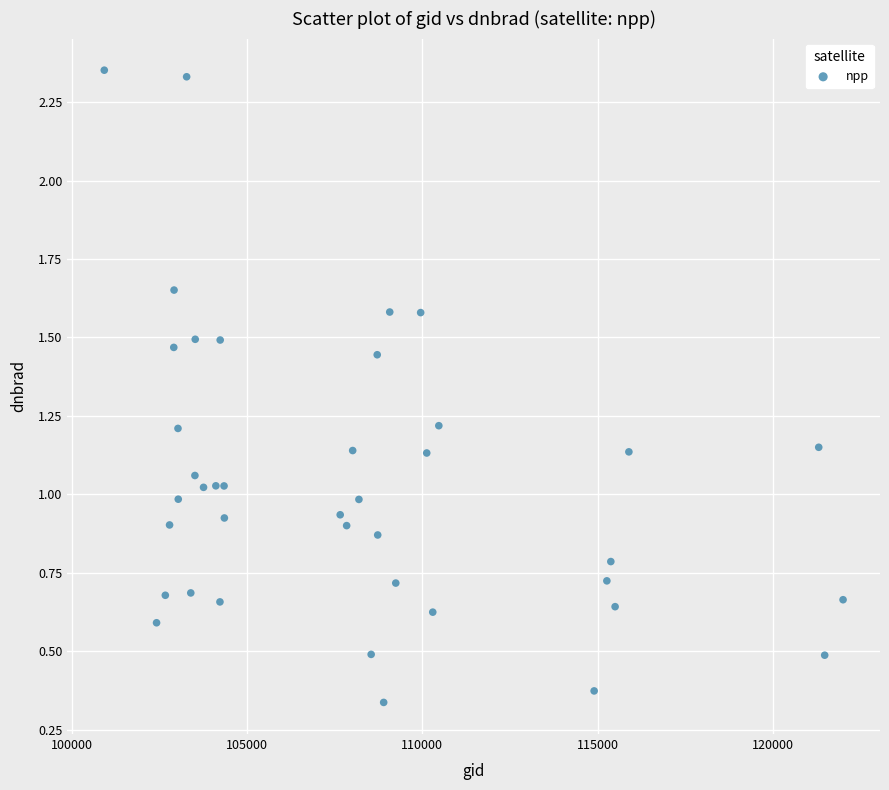

What is the range of X values (max minus min)?

21072.0